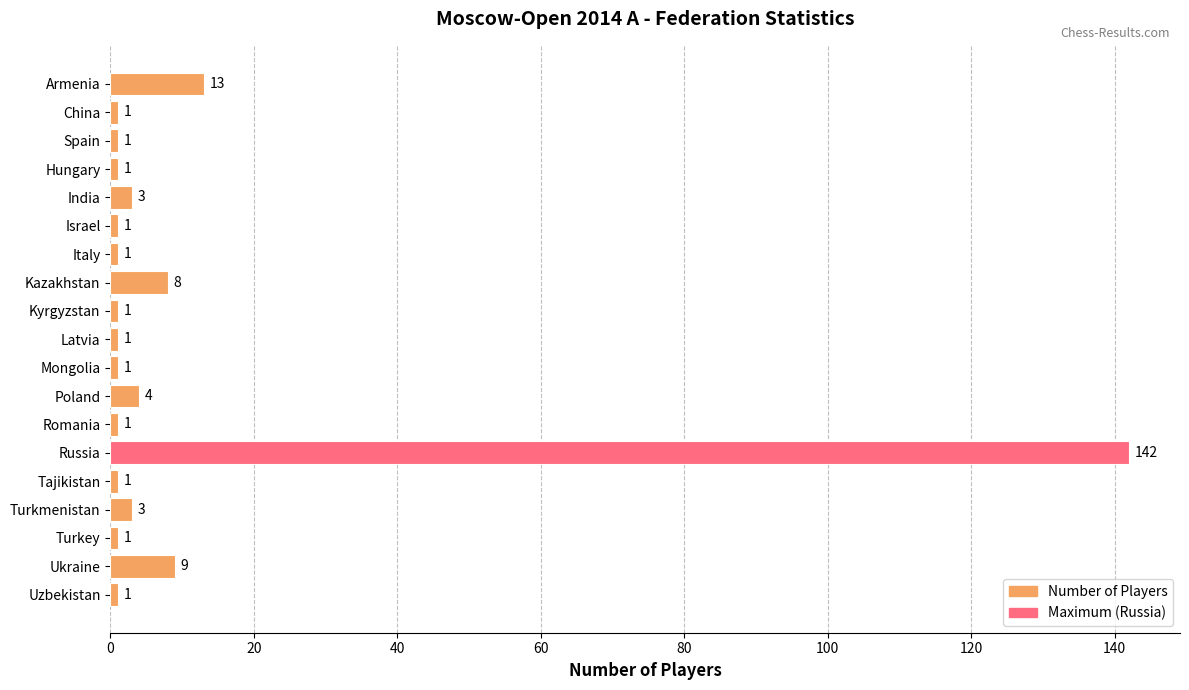

What is the difference between the second highest and minimum values?

12